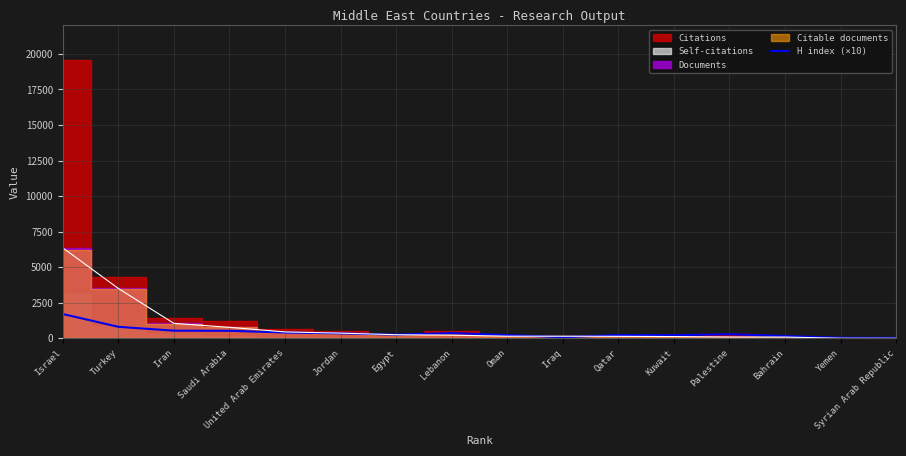

Between Jordan and Israel, which is larger?

Israel